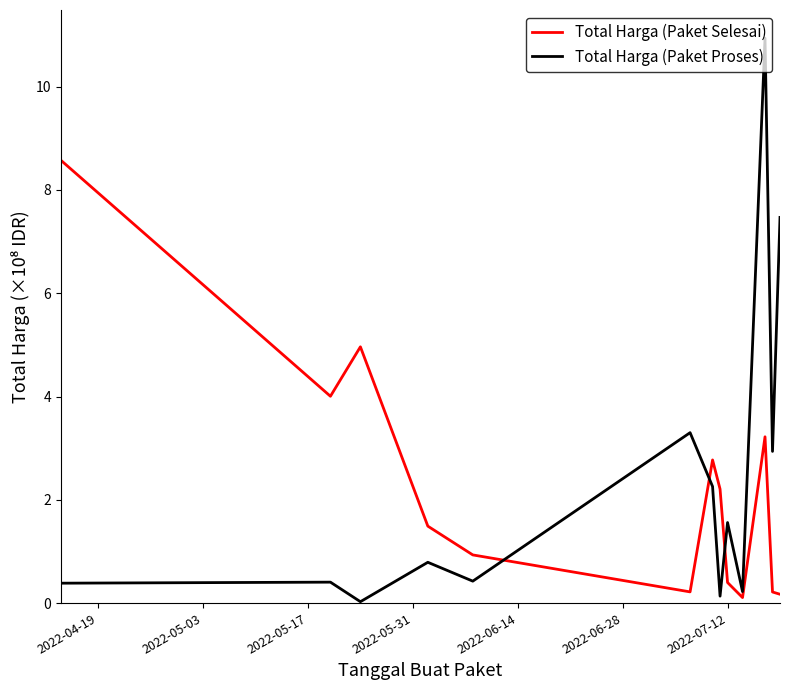

After their last crossing, which series has the higher values: Total Harga (Paket Proses) or Total Harga (Paket Selesai)?

Total Harga (Paket Proses)